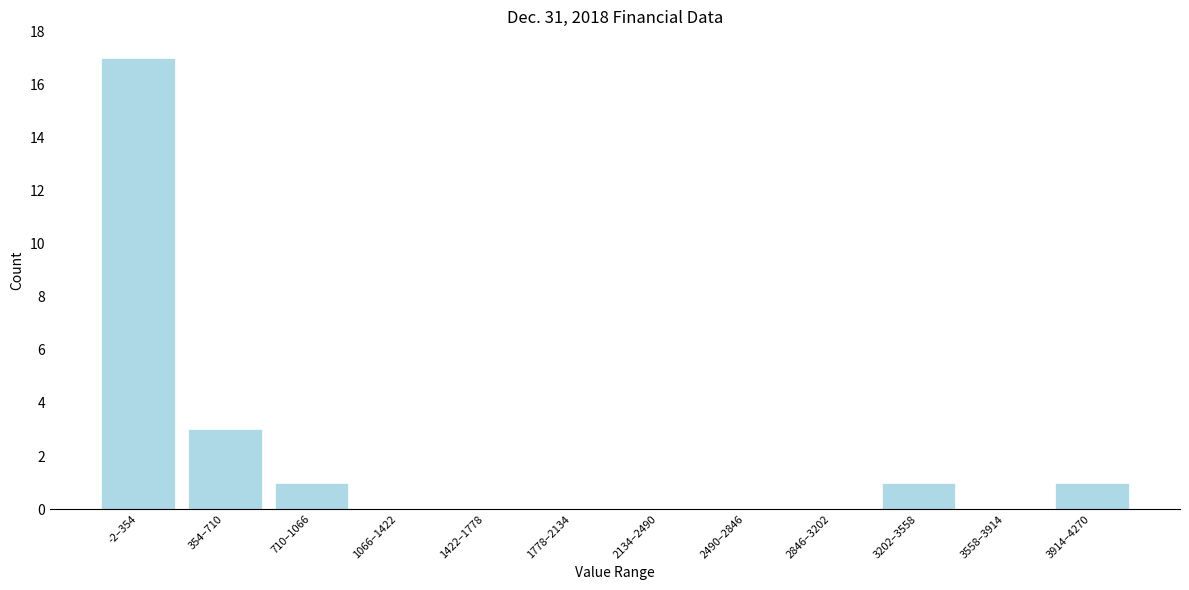

Reading right to left, transcribe all the data shown in this chart.

3914–4270=1	3558–3914=0	3202–3558=1	2846–3202=0	2490–2846=0	2134–2490=0	1778–2134=0	1422–1778=0	1066–1422=0	710–1066=1	354–710=3	-2–354=17